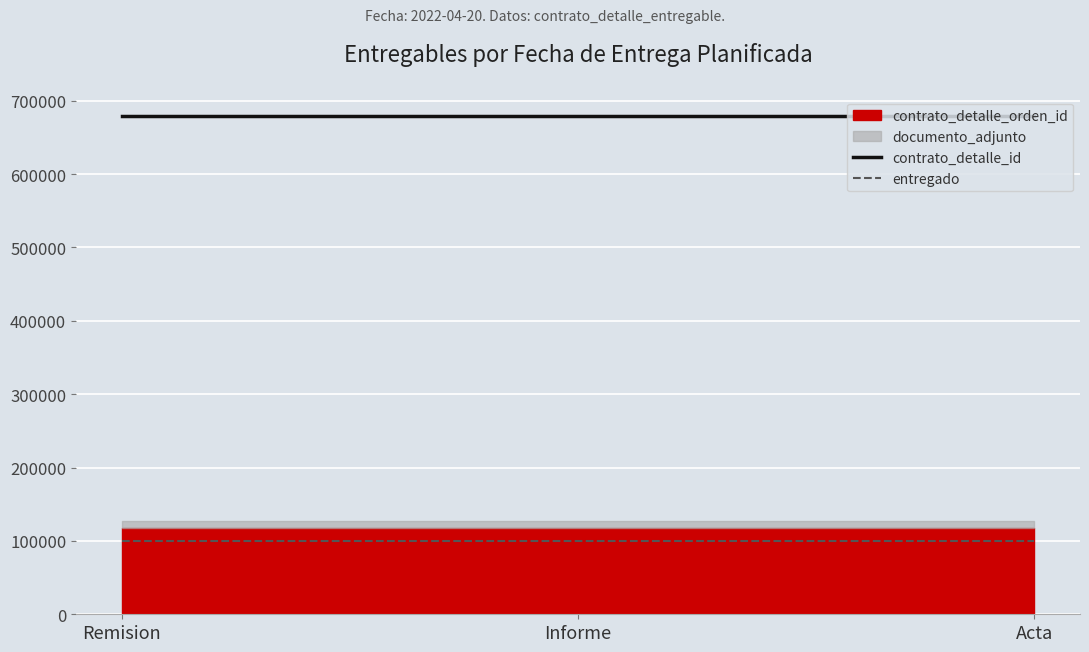

Read the entregado value at Remision.

100000